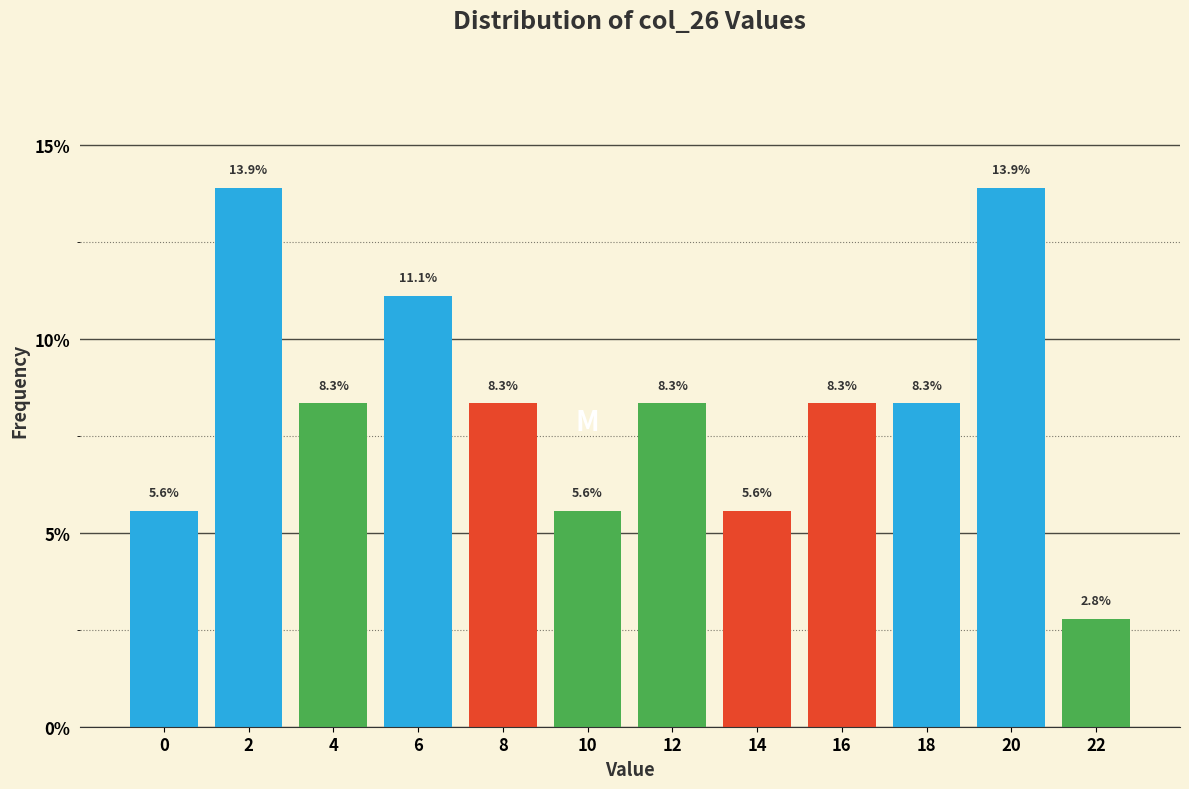

Reading left to right, list all the values displayed in this chart.

0=5.6	2=13.9	4=8.3	6=11.1	8=8.3	10=5.6	12=8.3	14=5.6	16=8.3	18=8.3	20=13.9	22=2.8